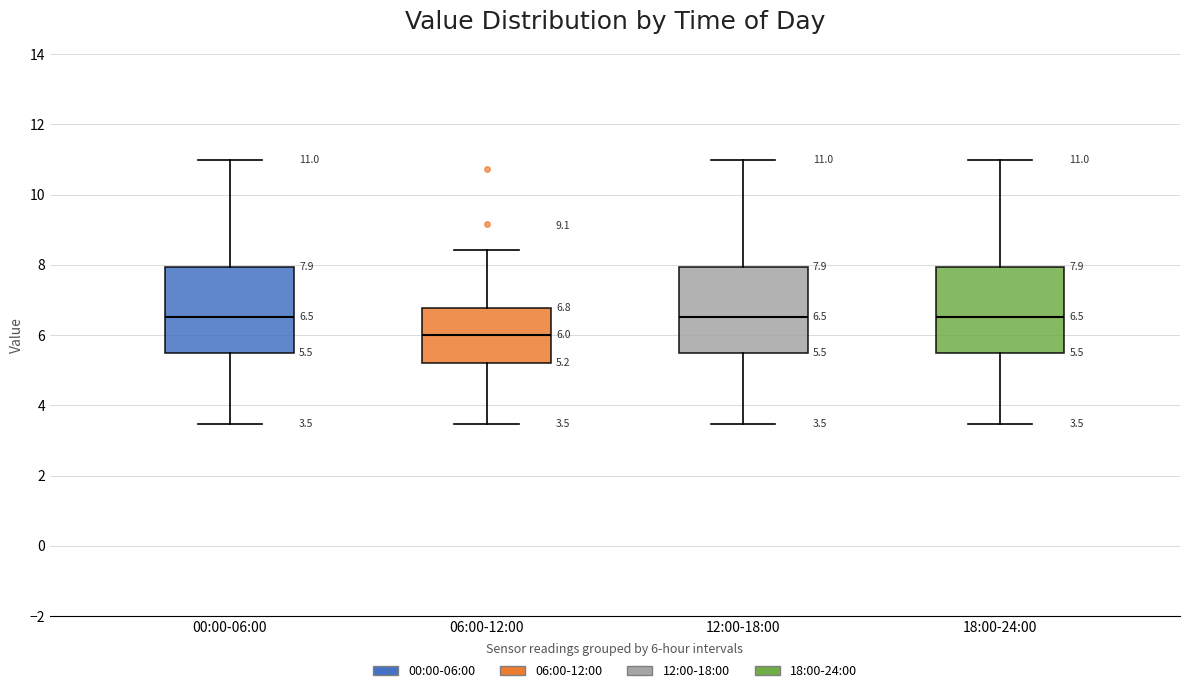

Which box has the lowest median line?

06:00-12:00